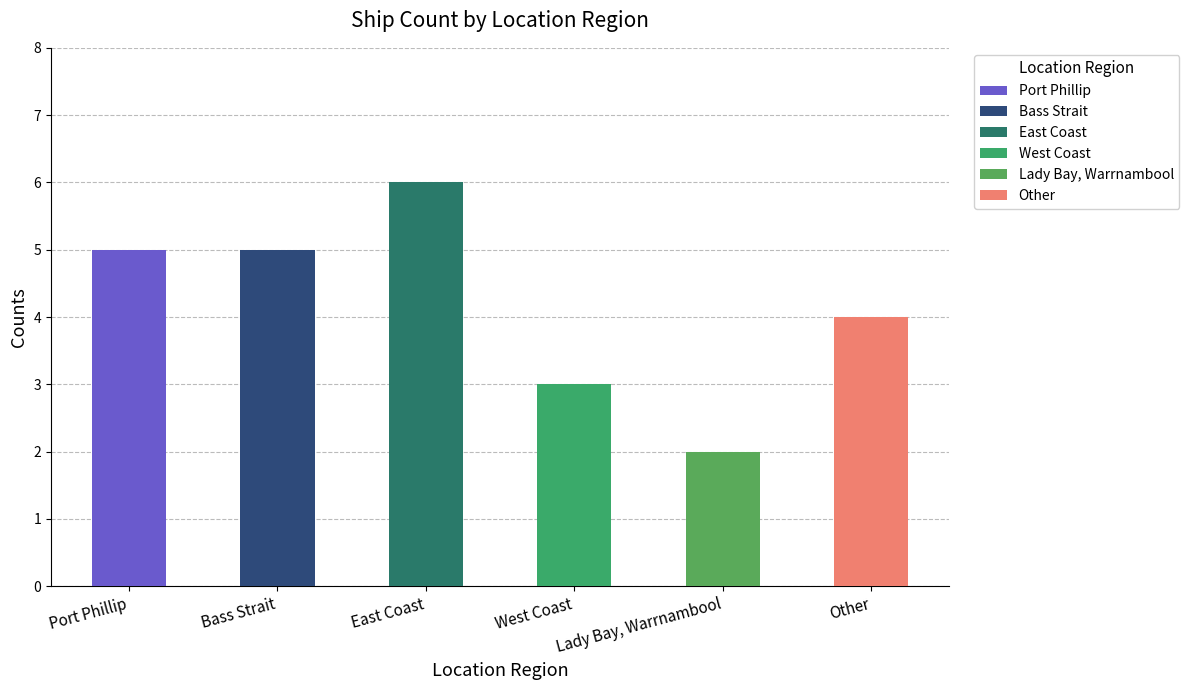

The chart shows a value of 1 at West Coast. True or false?

False